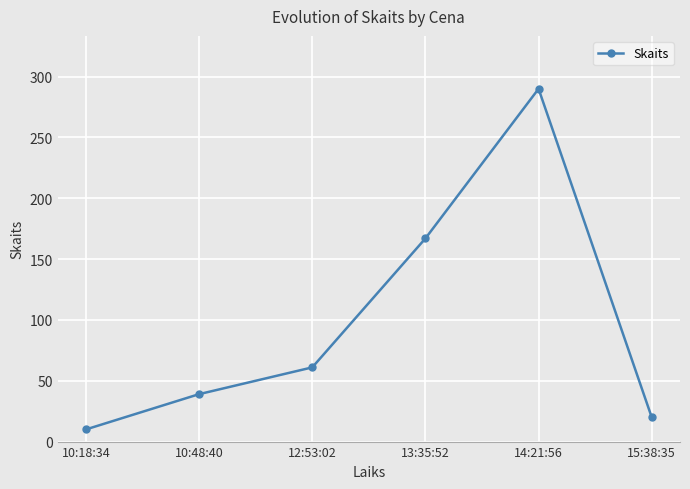

What is the difference between the values at 13:35:52 and 10:48:40?

128